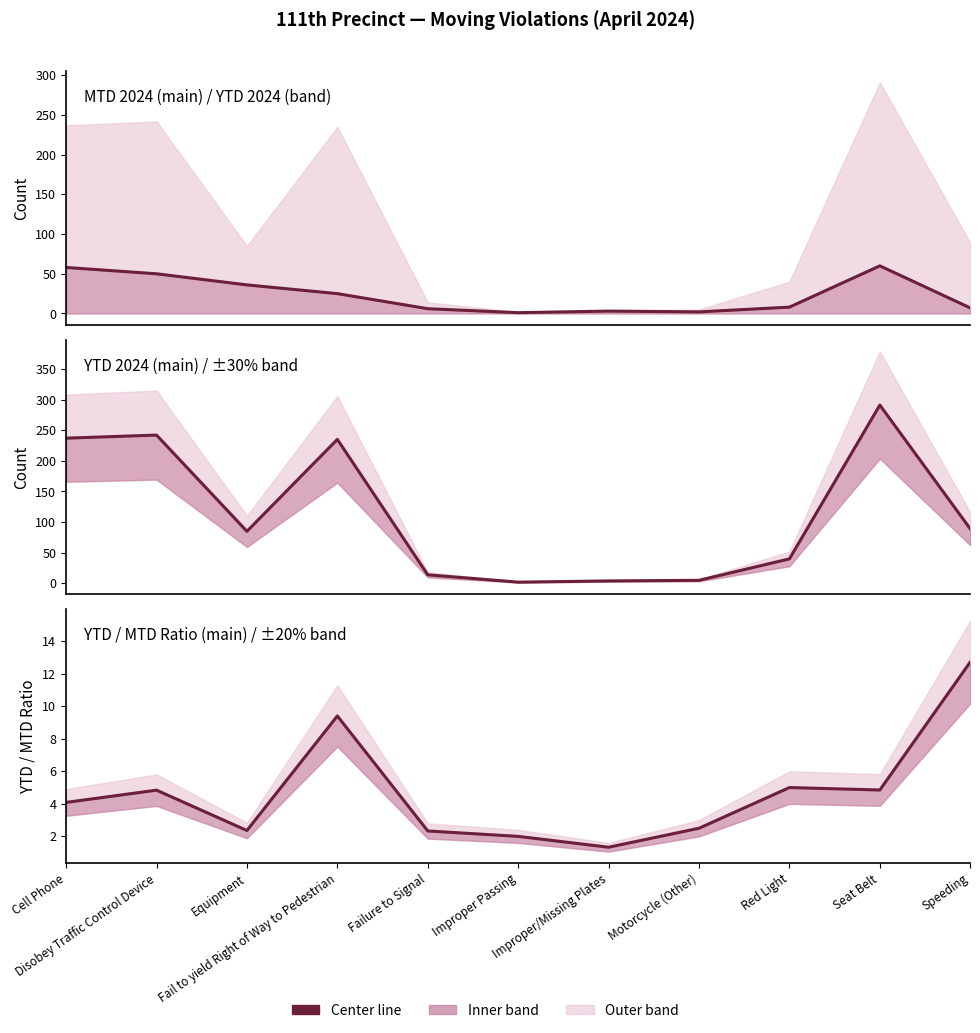

What is the sum of all YTD/MTD Ratio values?

51.4